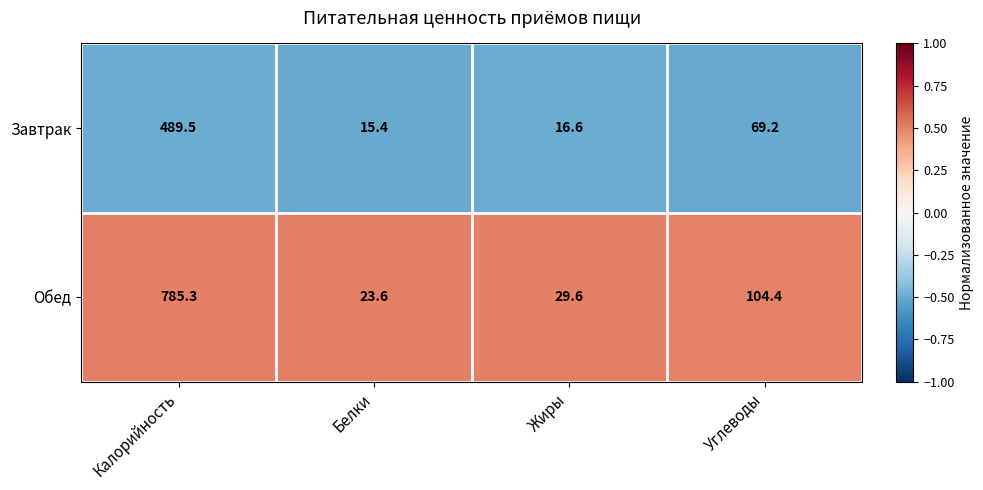

Which label corresponds to the smallest value in the chart?

Белки